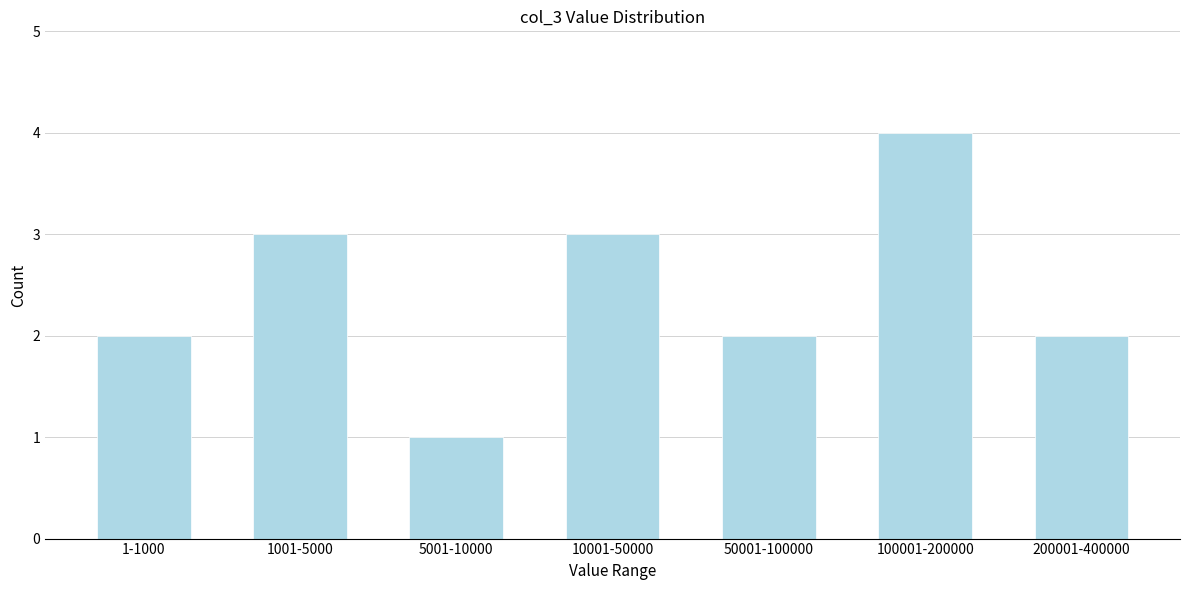

Reading left to right, transcribe all the data shown in this chart.

1-1000=2	1001-5000=3	5001-10000=1	10001-50000=3	50001-100000=2	100001-200000=4	200001-400000=2